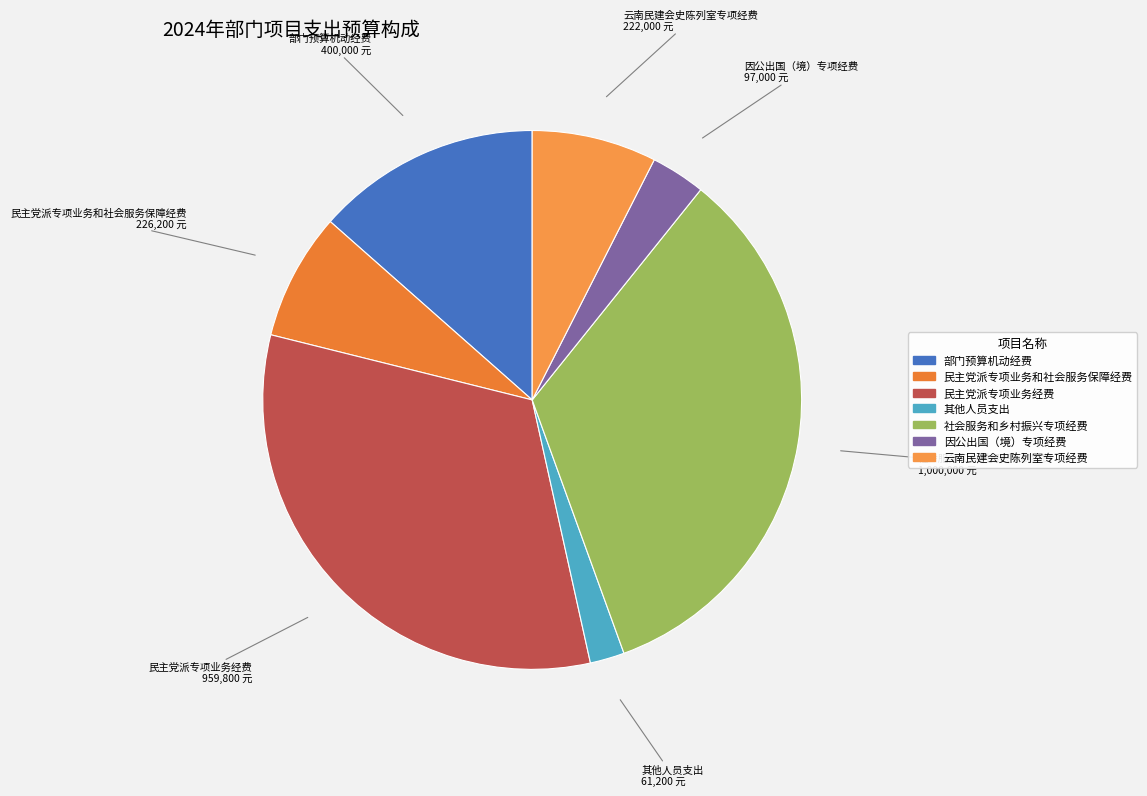

Is it true that 民主党派专项业务经费 is 43% of the pie?

False